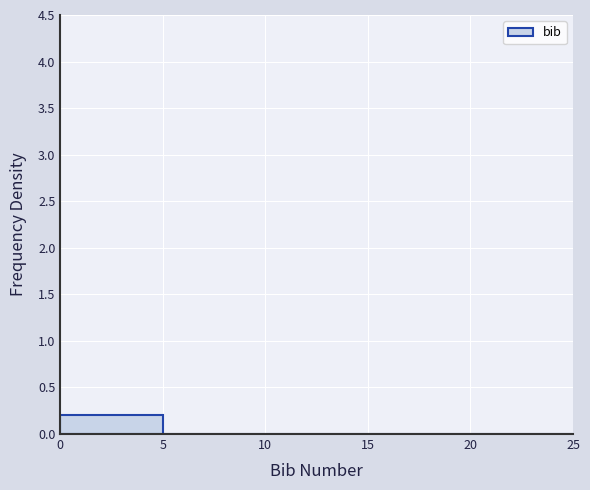

Reading left to right, list every bar in this chart as the range it spans on the x-axis followed by its height. The values are not printed on the chart, so give them approximately, as read against the axis.

0 to 5: 0.2
5 to 10: 0
10 to 15: 0
15 to 20: 0
20 to 25: 0